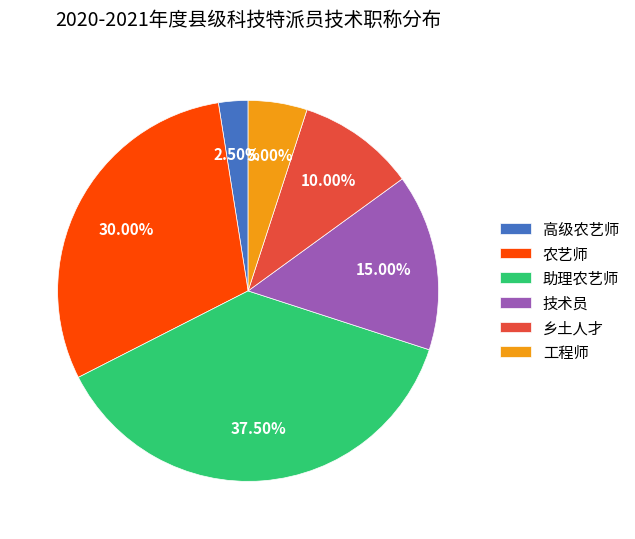

Count the number of slices in the pie.

6